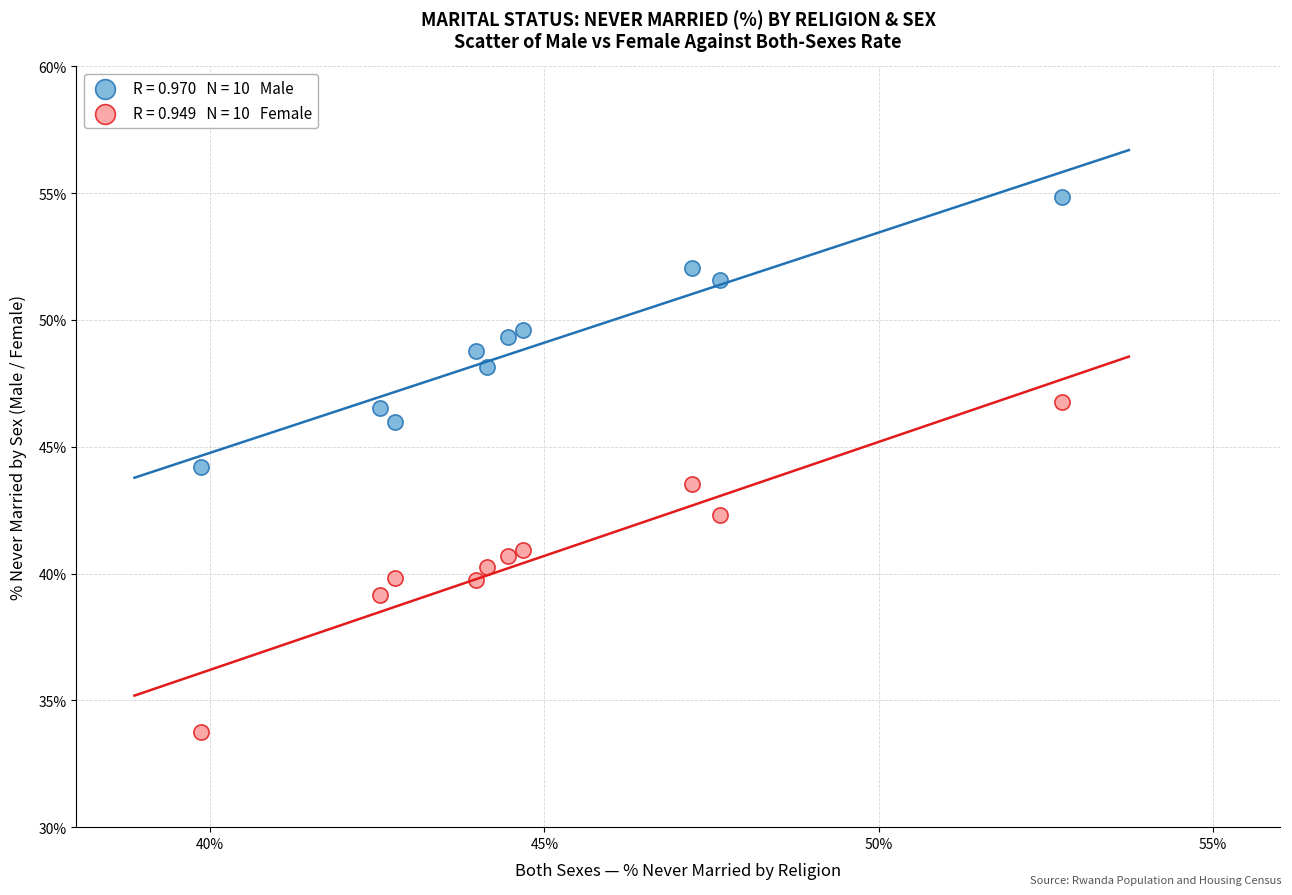

Across all data points, what is the range of Y values (max minus min)?

21.1